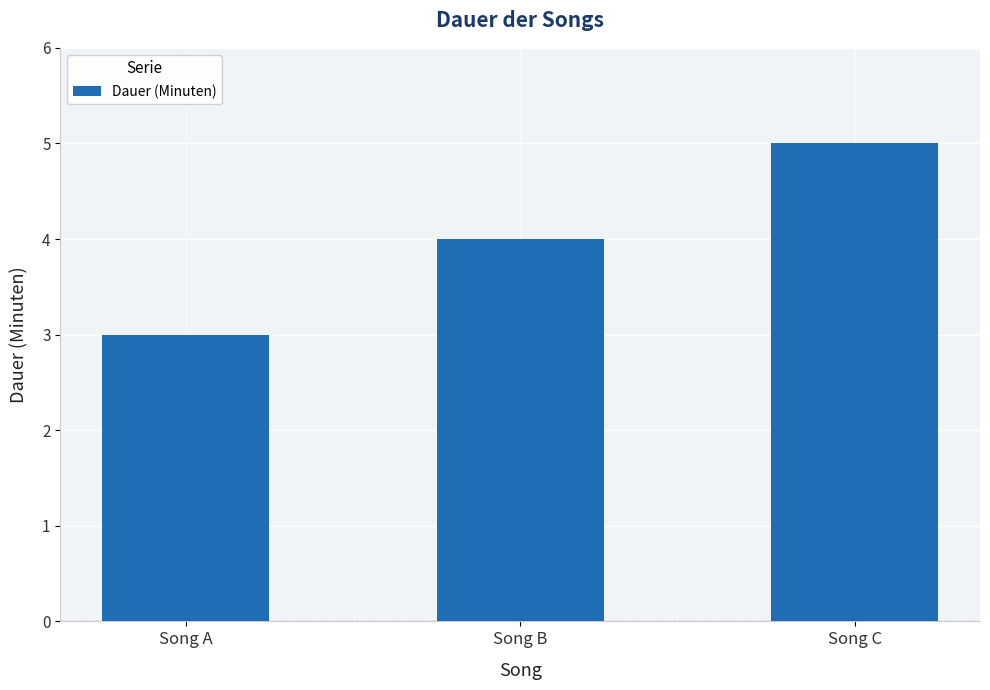

What is the ratio of the value at Song A to the value at Song C?

0.6